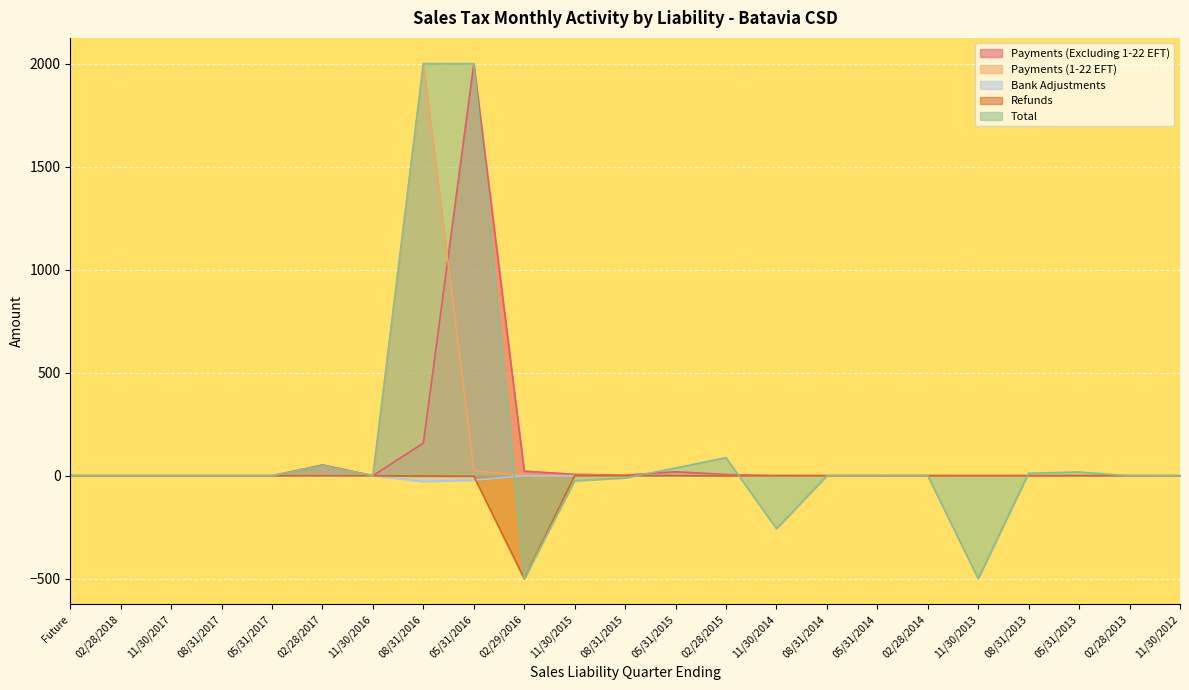

What is the total value across all series at 11/30/2014?

0.4